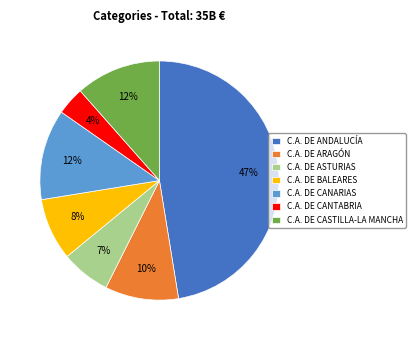

To the nearest percent, what is the average slice percentage?

14%